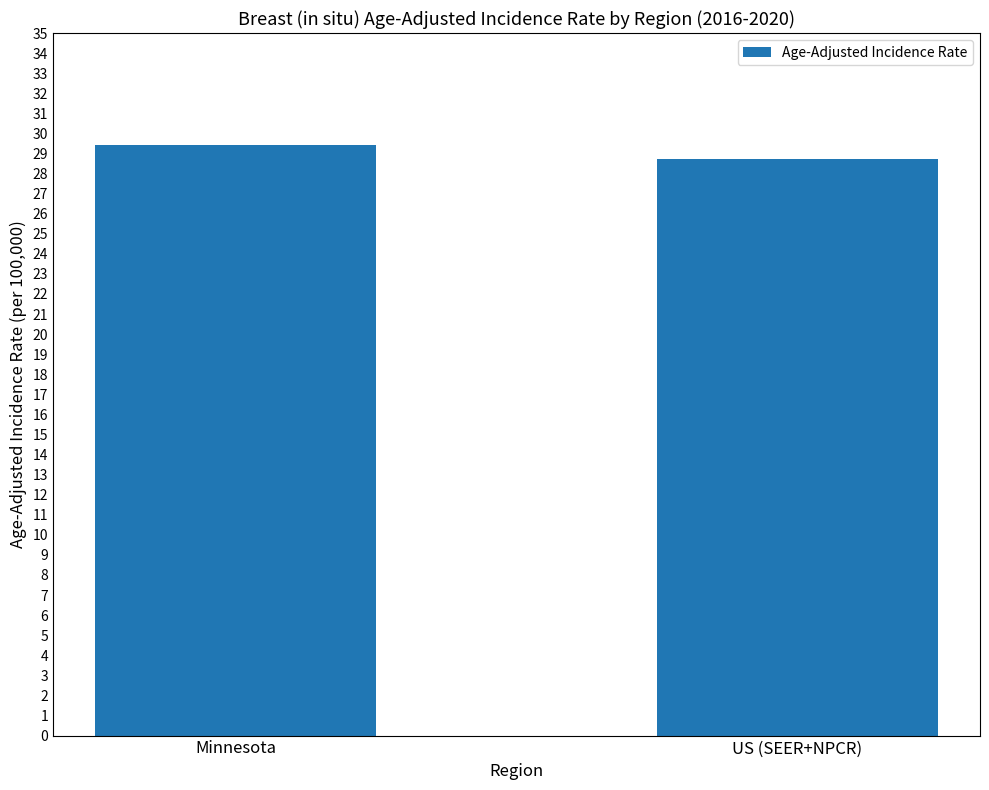

How many values are below 29?

1